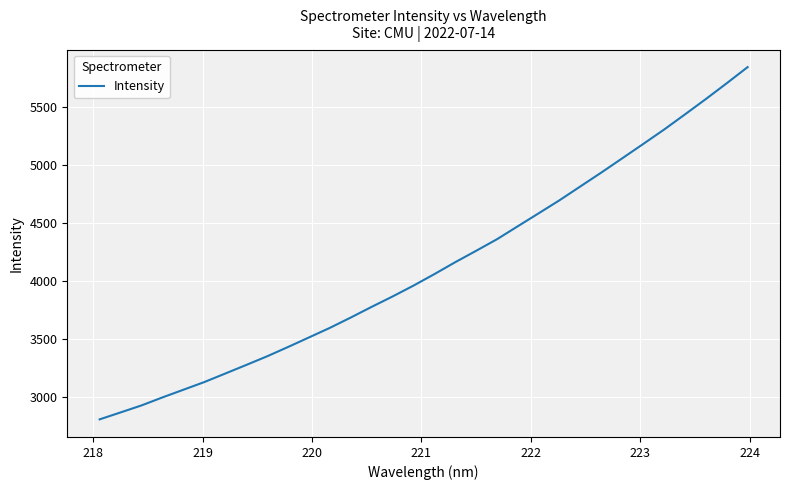

What is the difference between the maximum and second lowest values?

2977.7